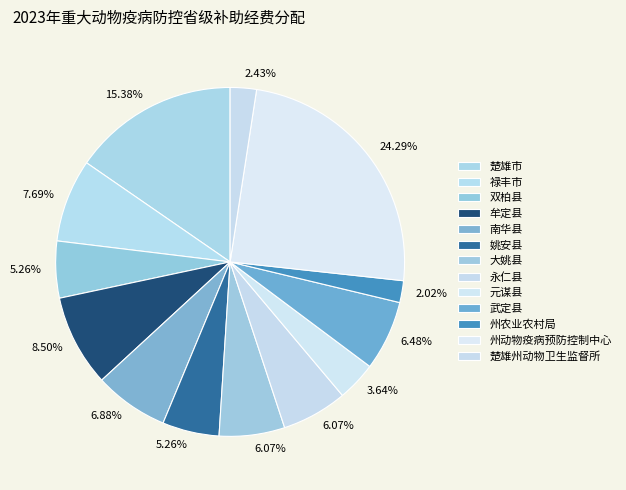

Combined, do 永仁县 and 楚雄州动物卫生监督所 account for over 50%?

No